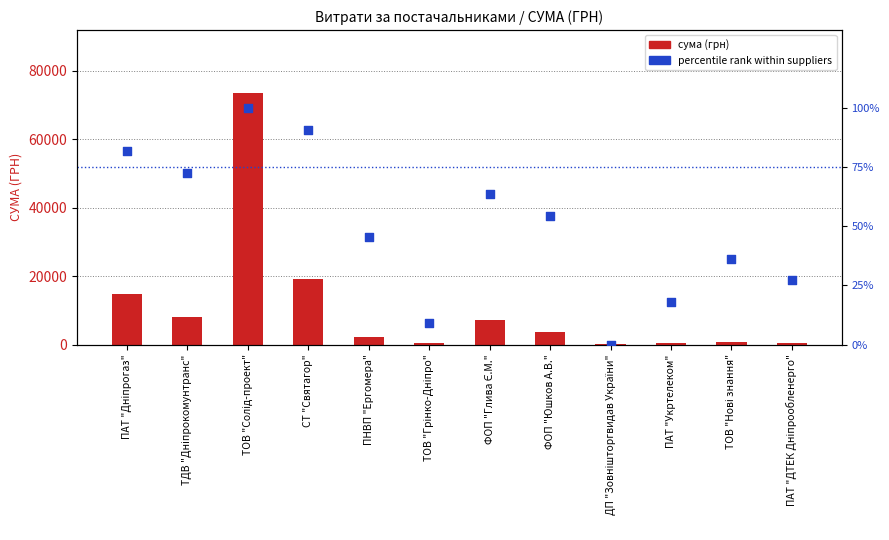

Which series has the widest spread of Y values?

сума (грн)